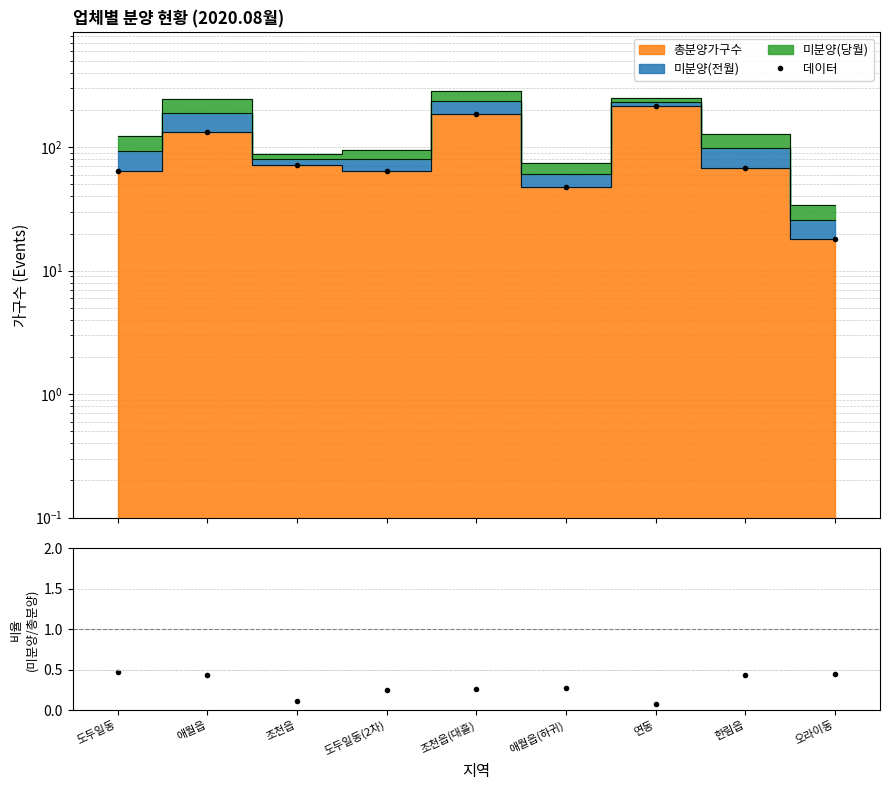

What position from the right is 도두일동?

9